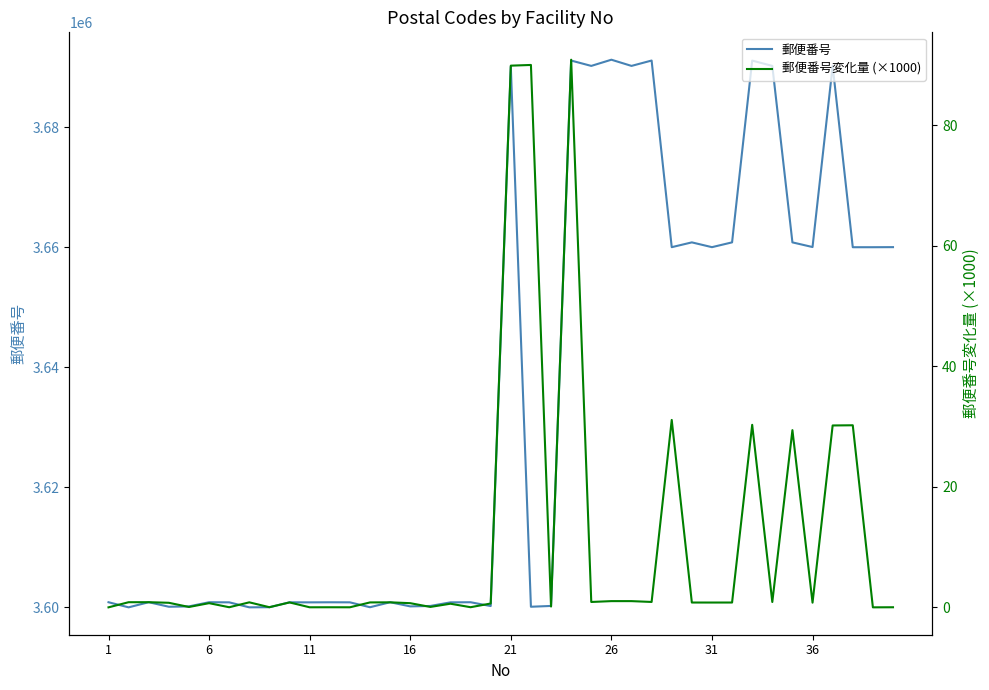

True or false: 郵便番号変化量 (×1000) and 郵便番号 cross at least once.

False